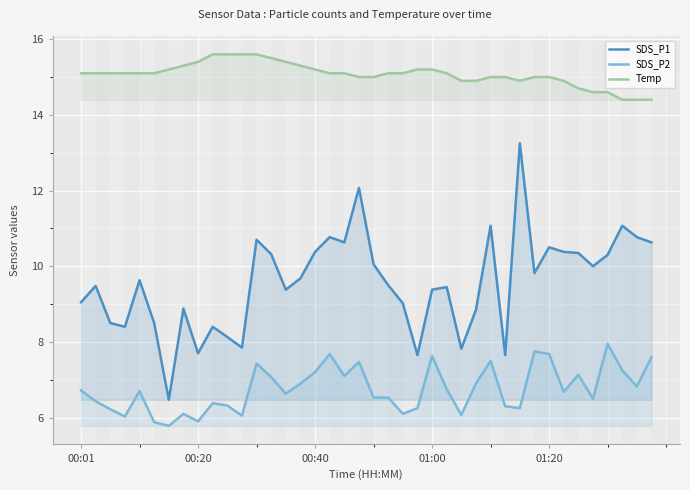

Which series has the largest total across all categories?

Temp